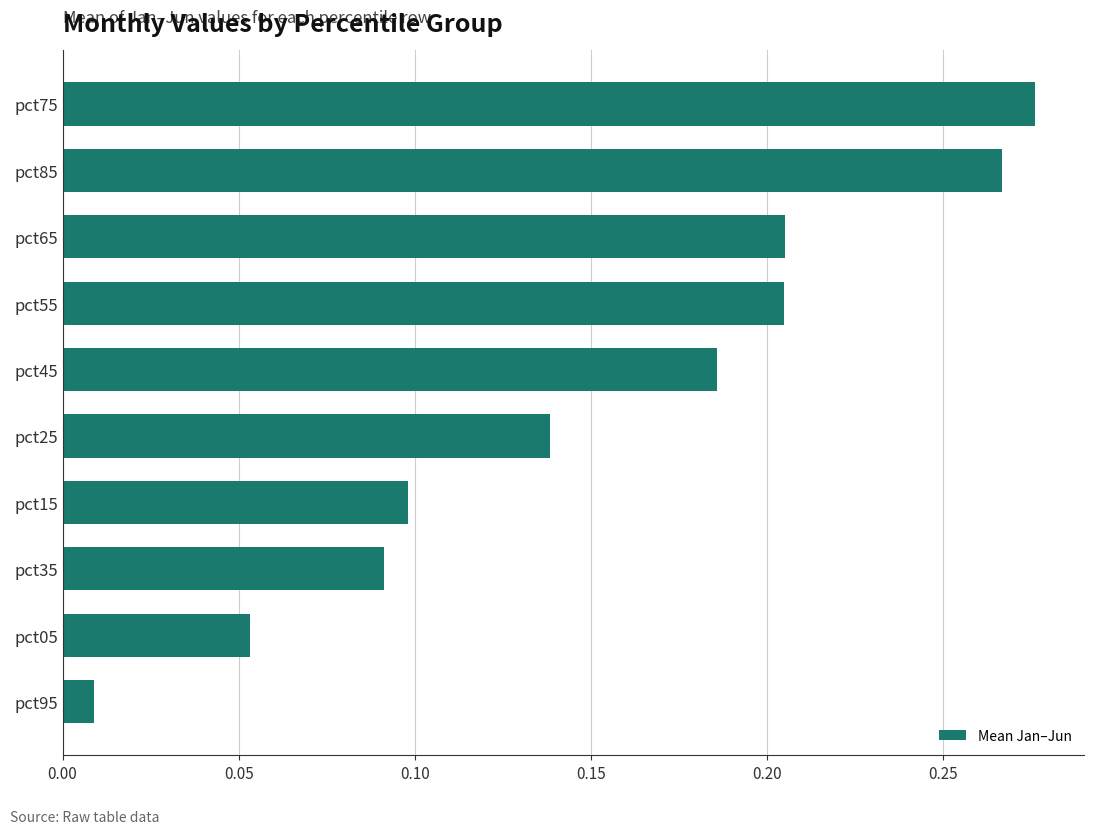

At which category does the chart reach its peak across all series?

pct75